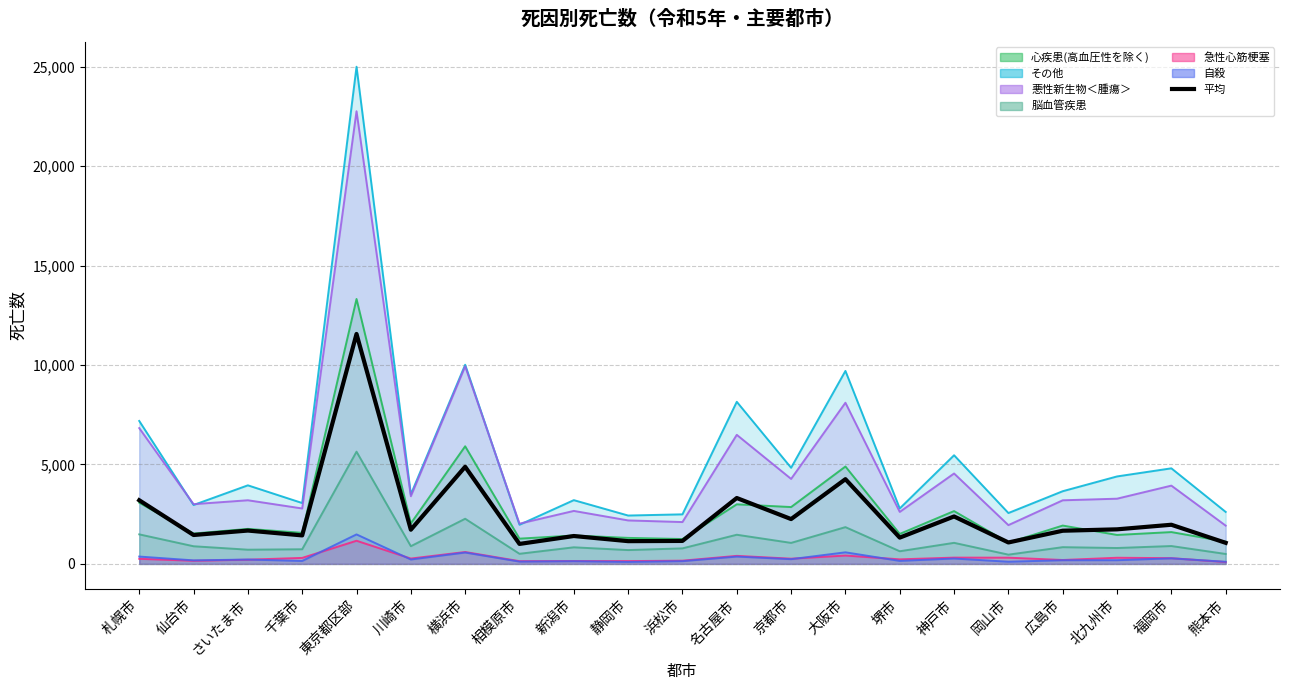

Reading left to right, list all the values displayed in this chart.

札幌市=3201.5	仙台市=1453.3	さいたま市=1677.0	千葉市=1433.7	東京都区部=11563.5	川崎市=1719.8	横浜市=4884.8	相模原市=1004.7	新潟市=1402.5	静岡市=1144.3	浜松市=1155.5	名古屋市=3313.5	京都市=2254.5	大阪市=4260.3	堺市=1322.0	神戸市=2386.0	岡山市=1078.3	広島市=1668.2	北九州市=1738.7	福岡市=1968.8	熊本市=1060.3